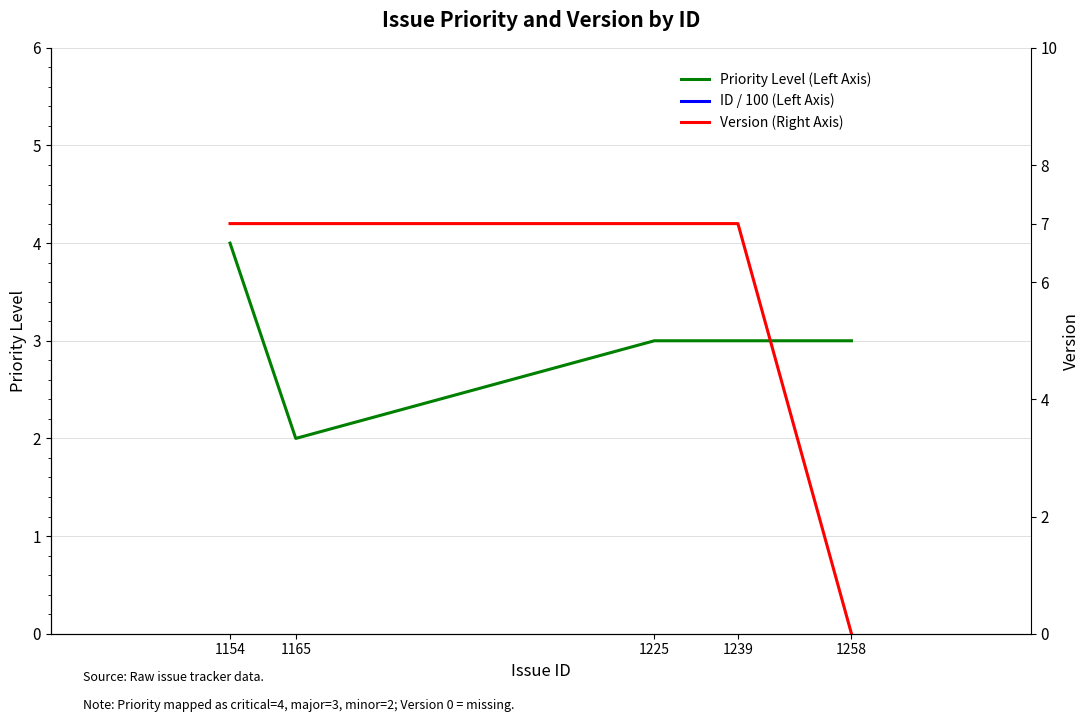

Reading left to right, transcribe all the data shown in this chart.

Priority Level (Left Axis): 4.0	2.0	3.0	3.0	3.0
ID / 100 (Left Axis): 11.5	11.7	12.2	12.4	12.6
Version (Right Axis): 7.0	7.0	7.0	7.0	0.0